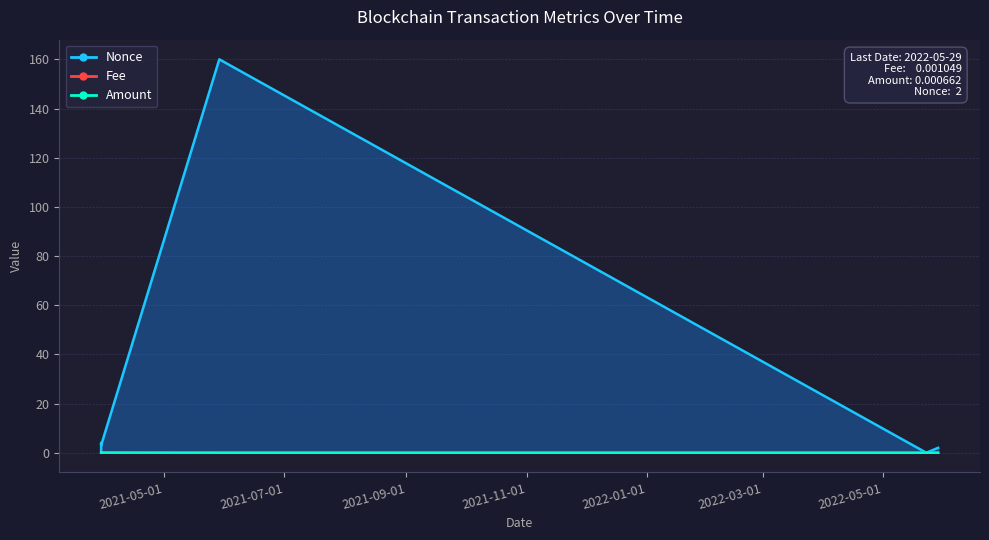

What is the highest value of the Fee series?

0.3